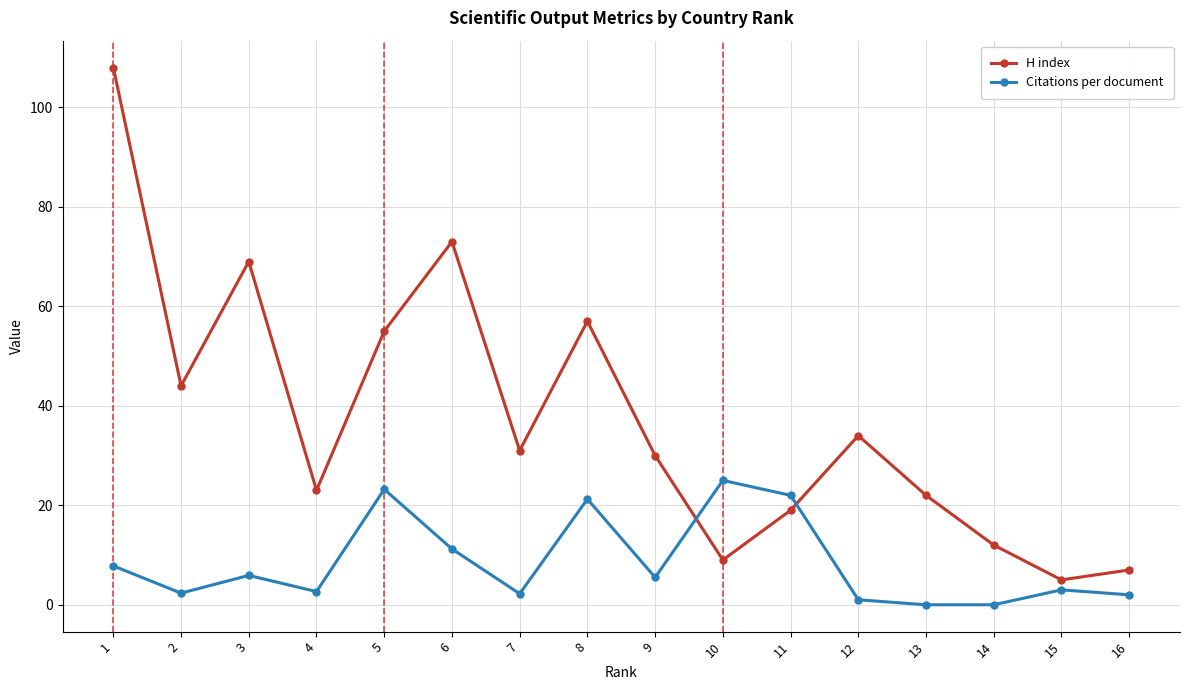

Is this an area chart (filled region under the line)?

No